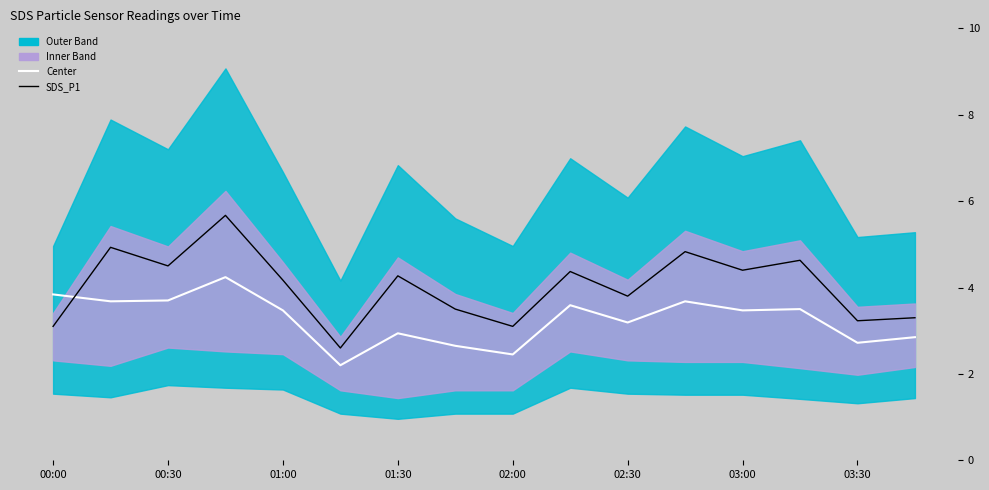

True or false: SDS_P1 and Center intersect in this chart.

True